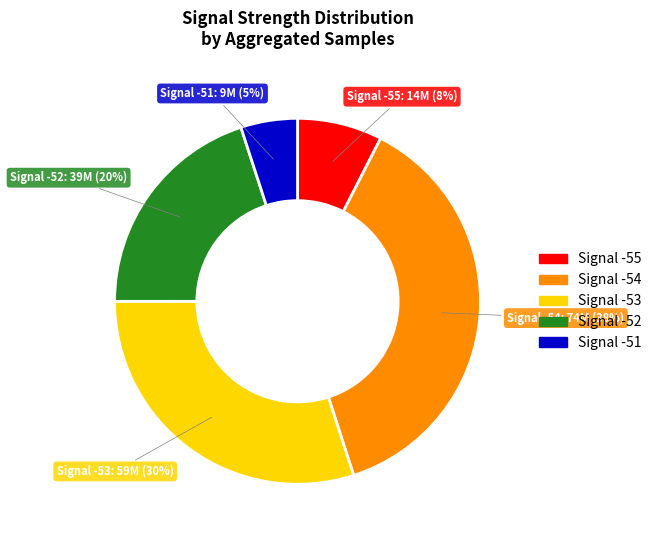

Does any single category account for the majority?

No